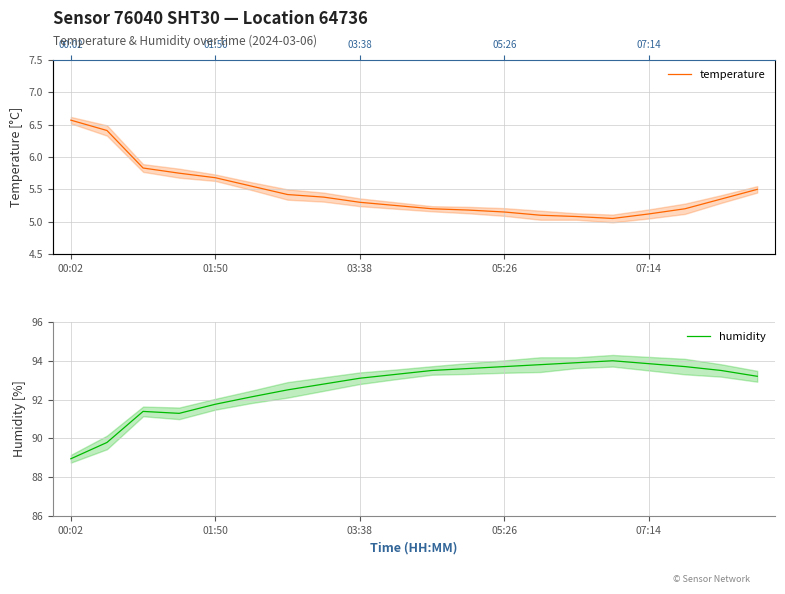

Is this an area chart (filled region under the line)?

No